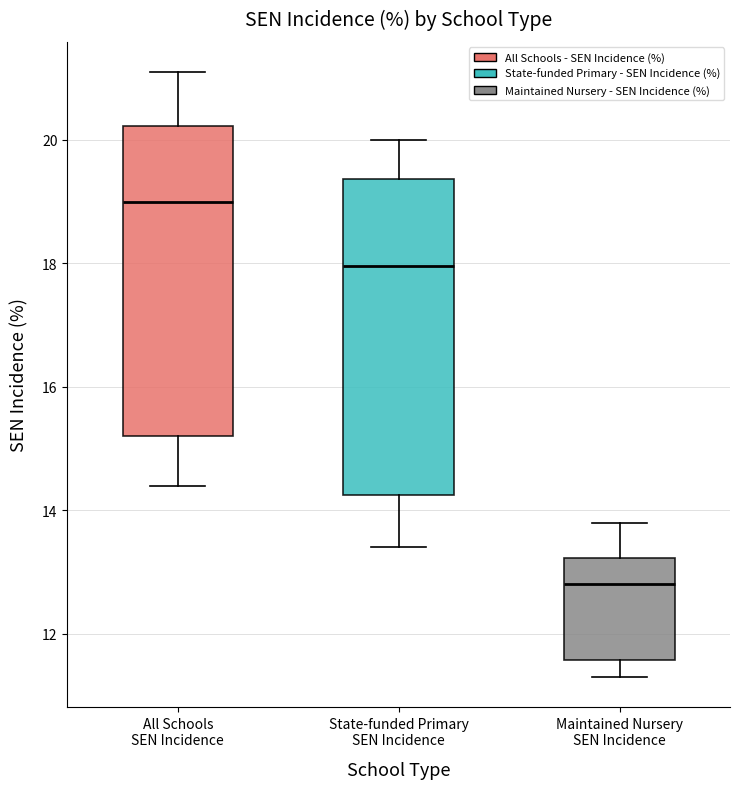

Reading left to right, transcribe this box plot: for each box, give where its median line is, the range the box spans, and where its two whiskers end, as read against the y-axis. The values are not printed on the chart, so give them approximately, as read against the axis.

All Schools SEN Incidence: median 19.0, box 15.2 to 20.2, whiskers 14.4 to 21.2
State-funded Primary SEN Incidence: median 18.0, box 14.2 to 19.4, whiskers 13.4 to 20.0
Maintained Nursery SEN Incidence: median 12.8, box 11.6 to 13.2, whiskers 11.4 to 13.8